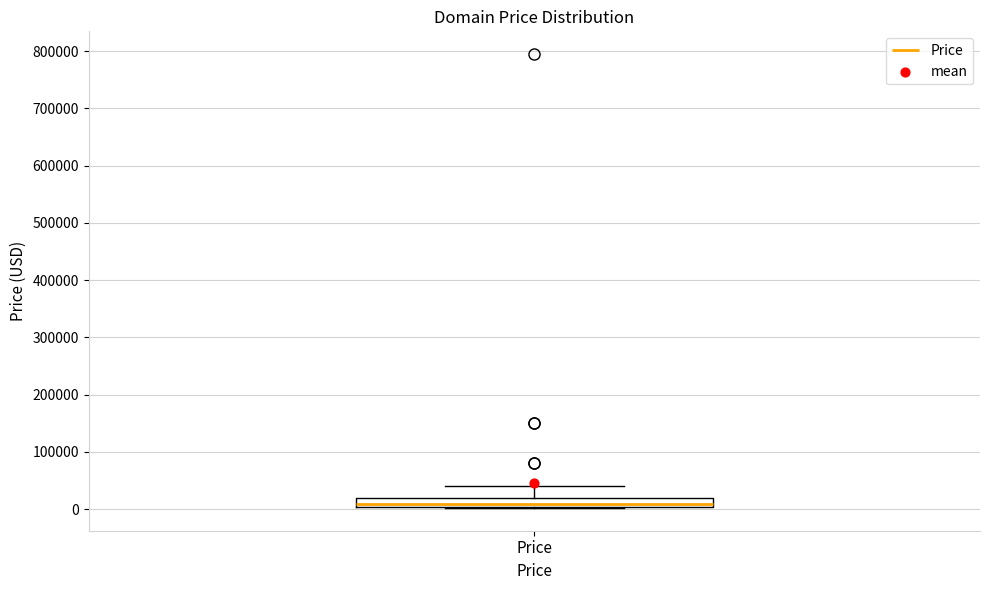

Read this box plot against the y-axis: the position of the median line, the range covered by the box, and the ends of both whiskers. The values are not printed on the chart, so give them approximately, as read against the axis.

median 10000, box 0 to 20000, whiskers 0 to 40000